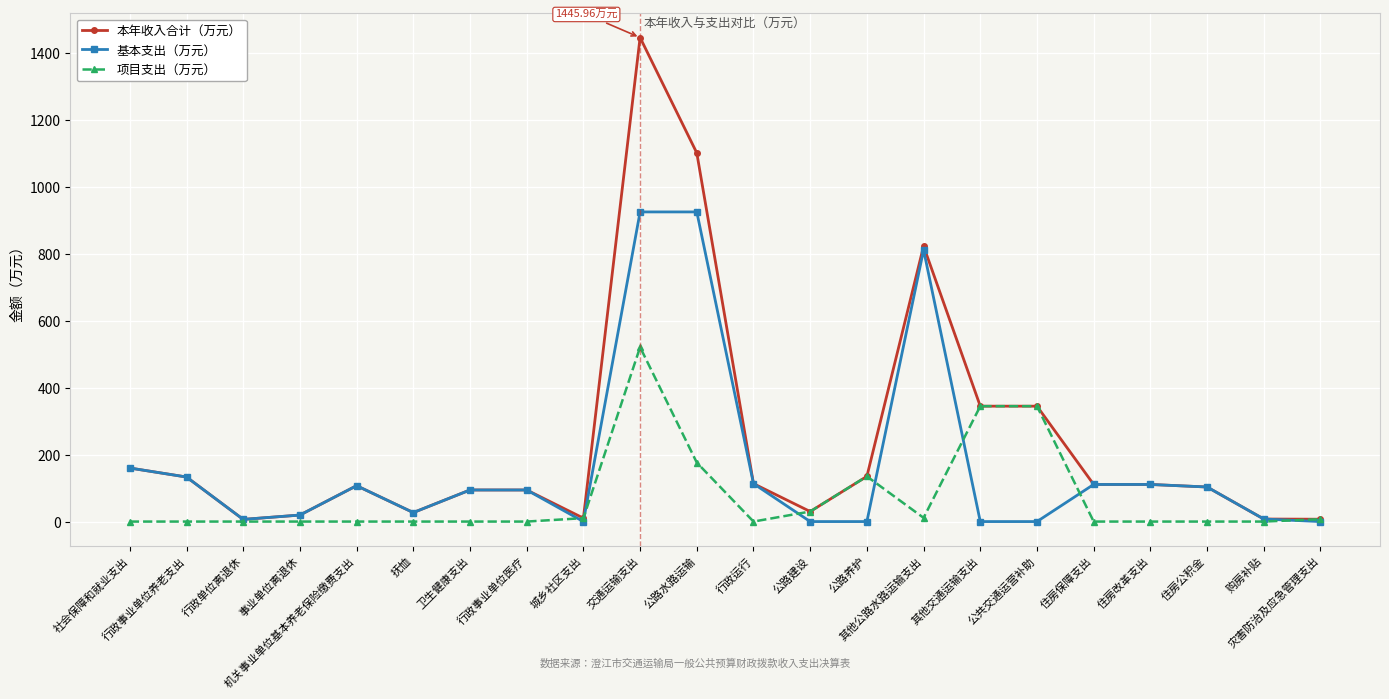

What is the value of the 本年收入合计（万元） point at the 20th from the left?

103.3